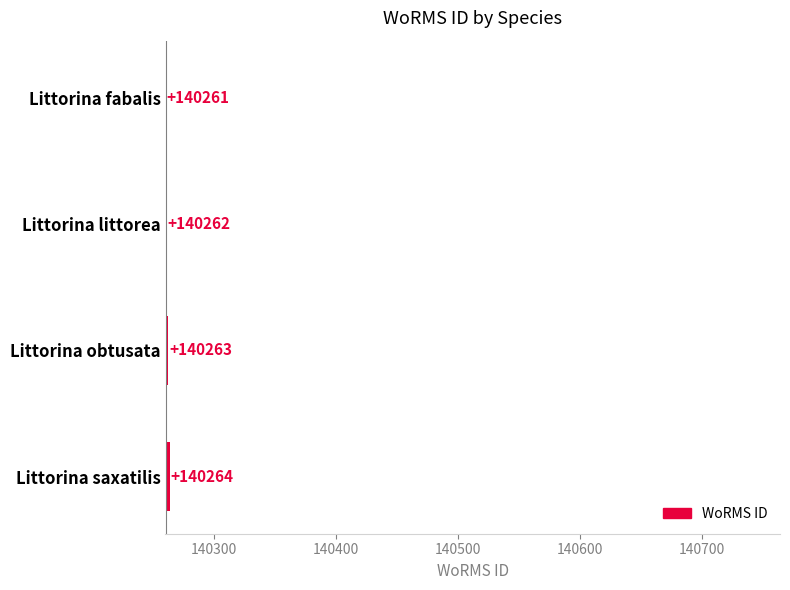

What is the difference between the values at Littorina littorea and Littorina obtusata?

1